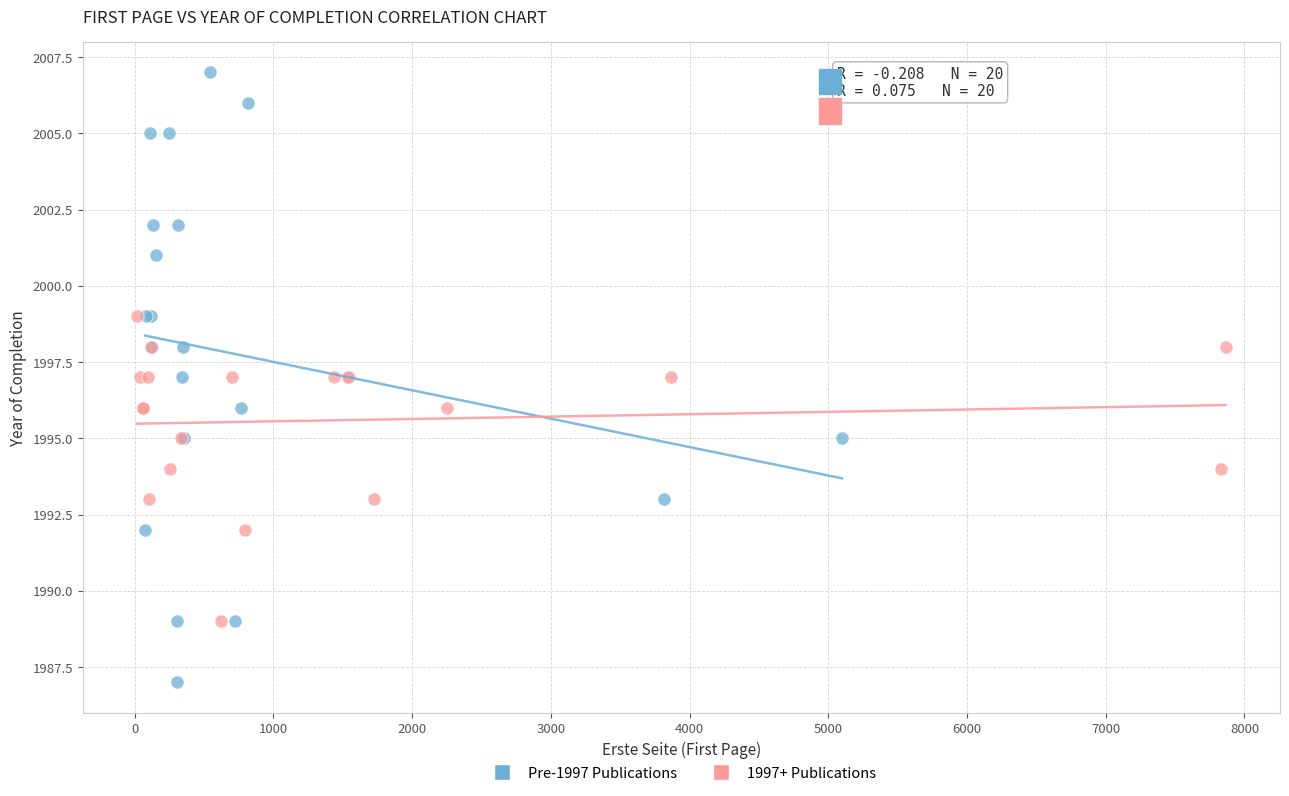

Which series contains the lowest Y value?

Pre-1997 Publications